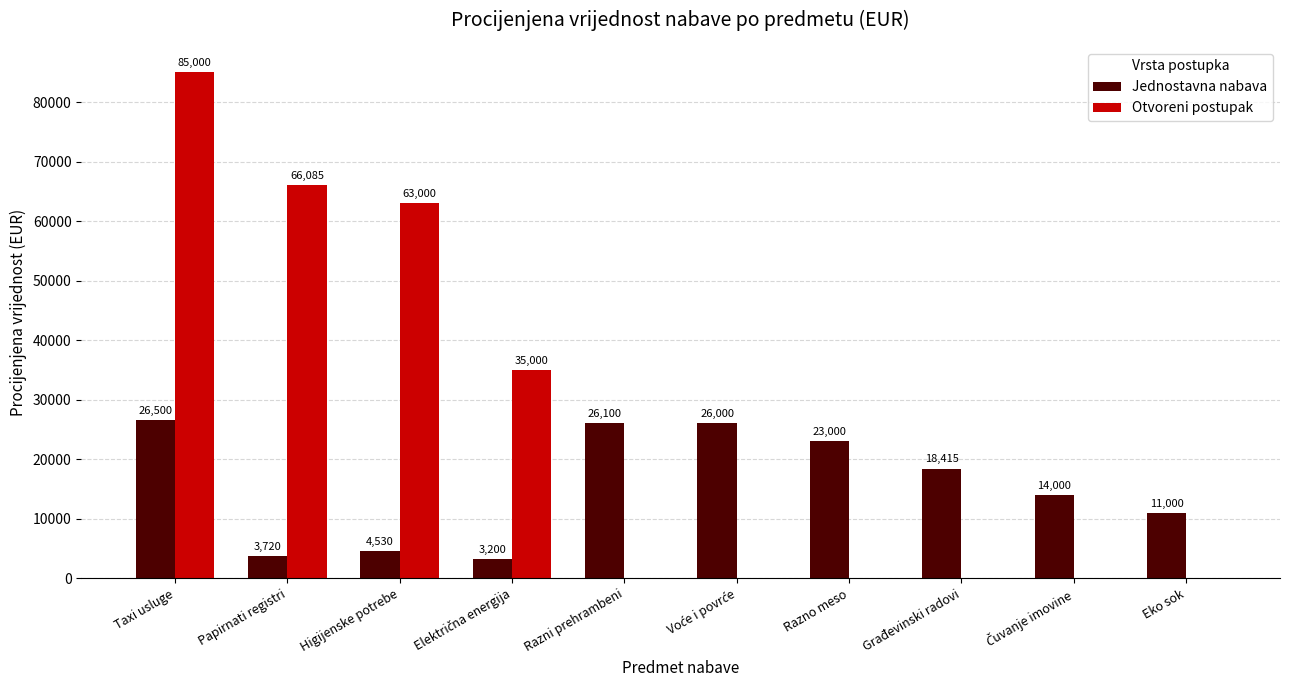

How many groups of bars are there?

10